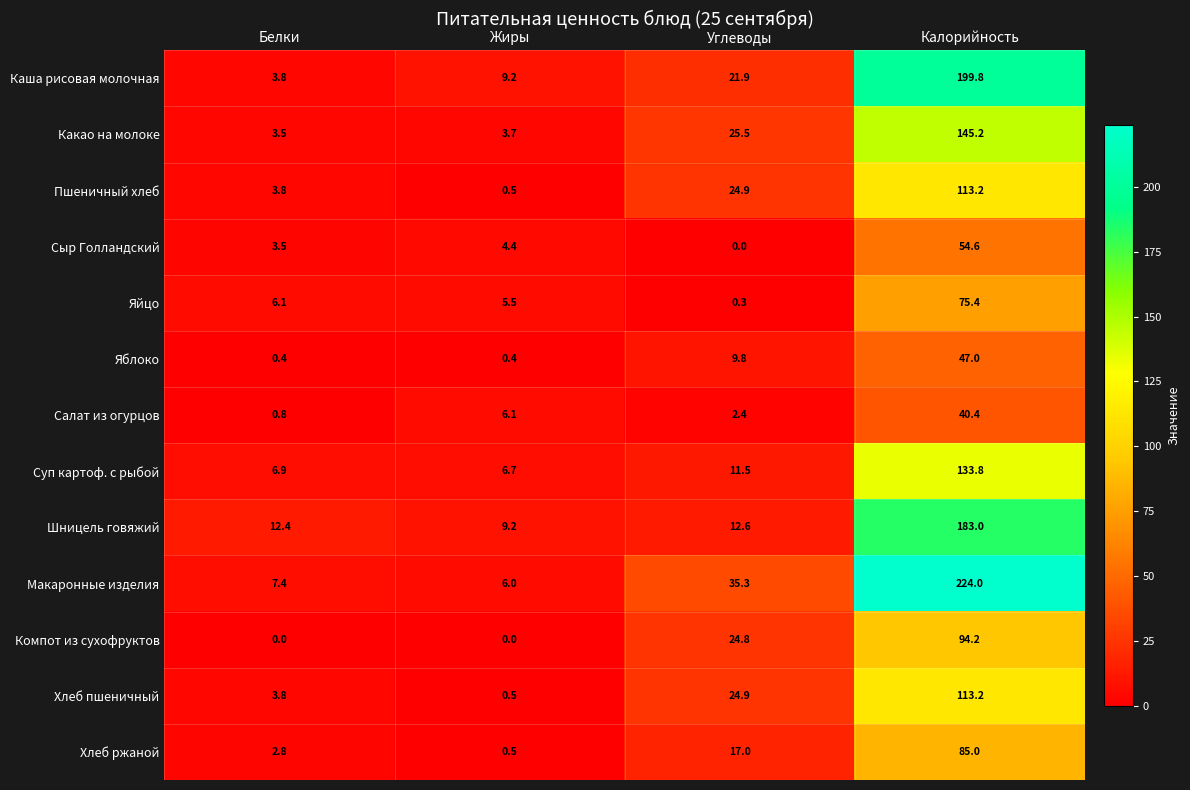

Is it true that Салат из огурцов equals 70.2 at Калорийность?

False